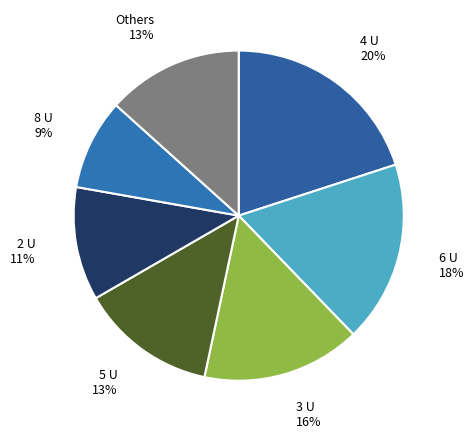

How many segments does this pie chart have?

7